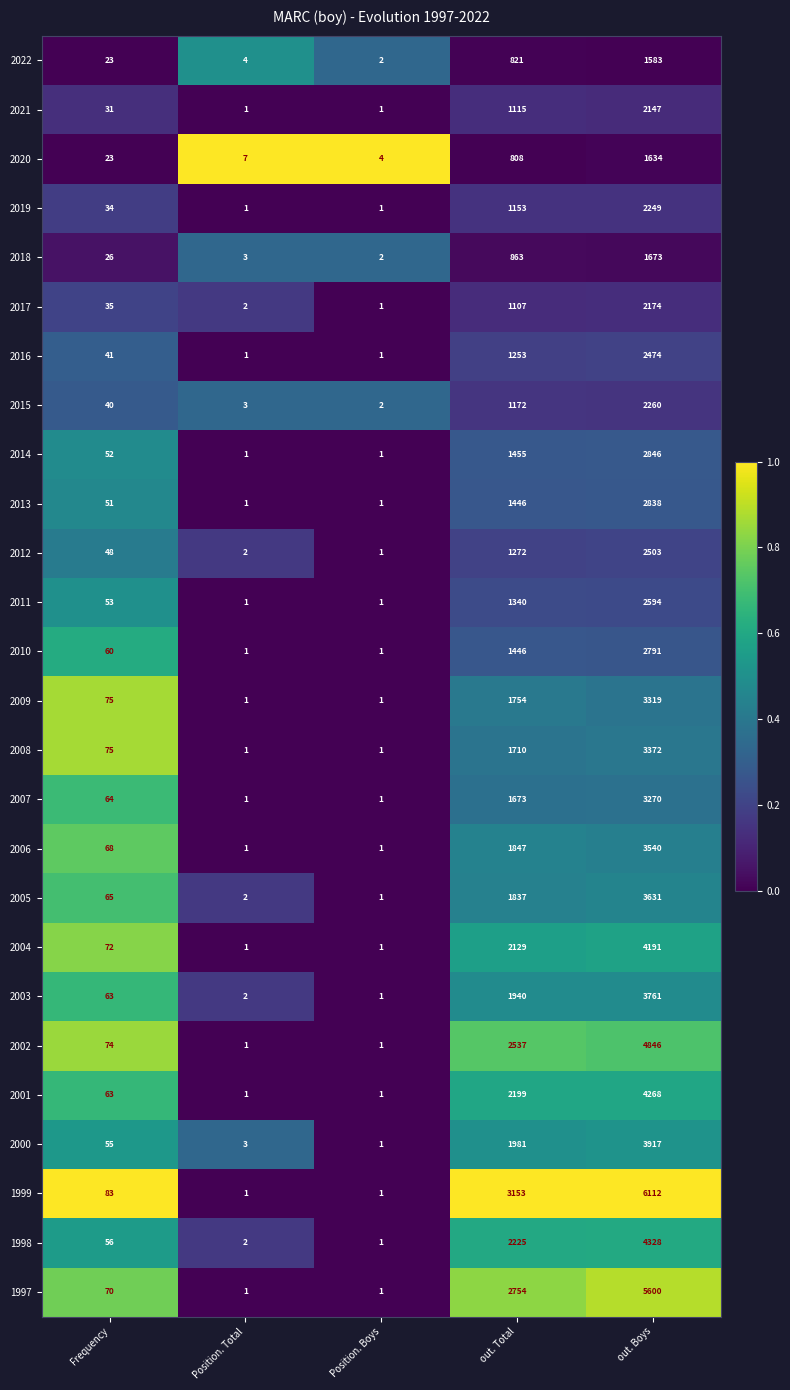

Which series has the largest total across all categories?

1999